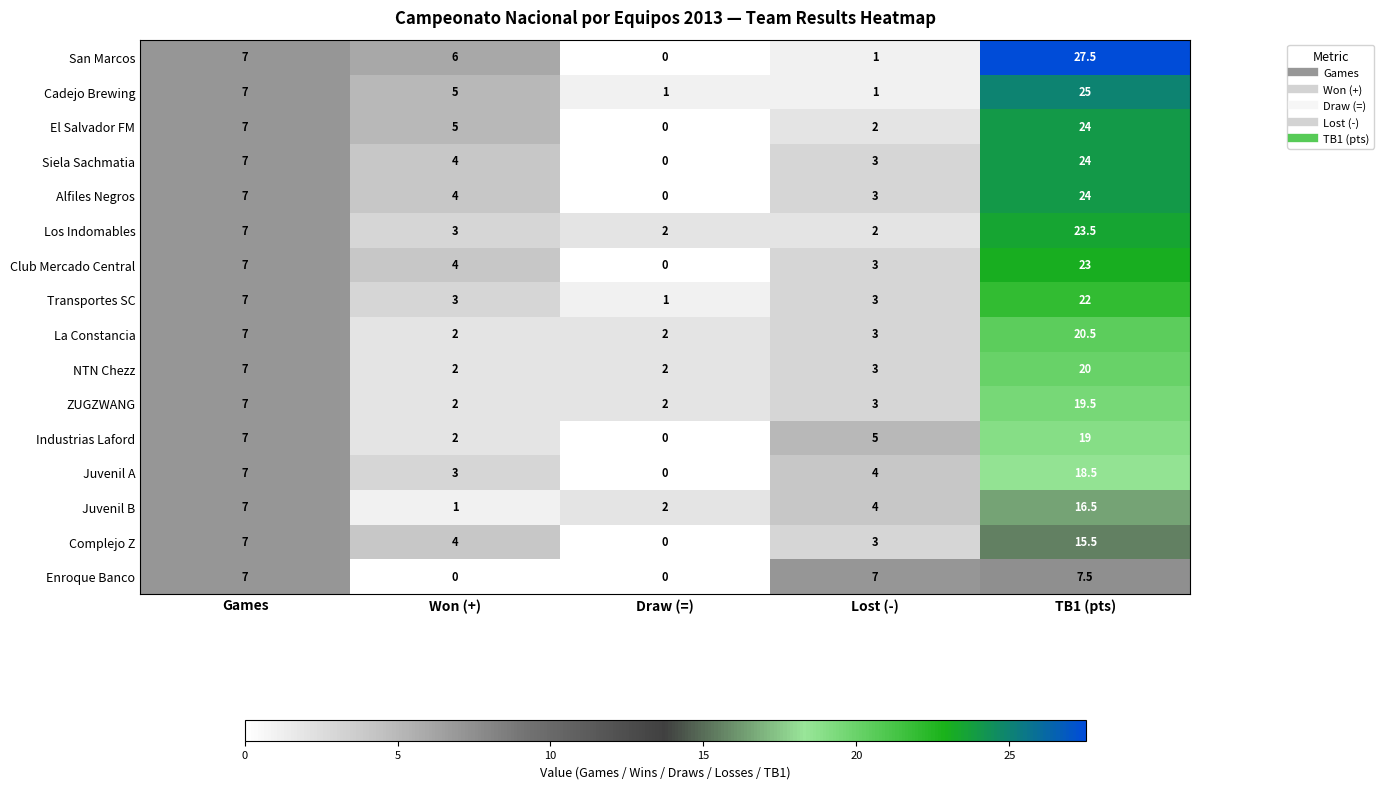

What is the total value across all series at Games?

112.0